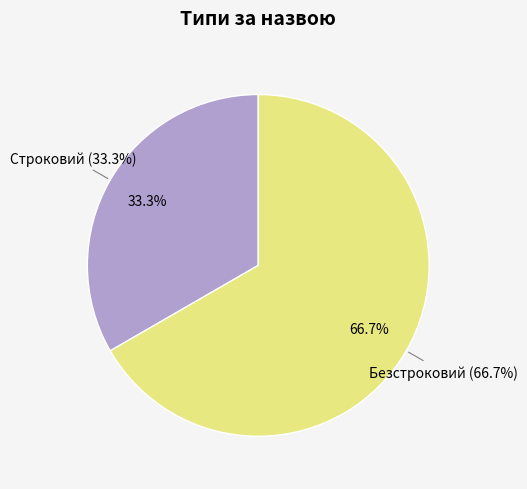

To the nearest percent, what percentage of the pie is Строковий?

33%